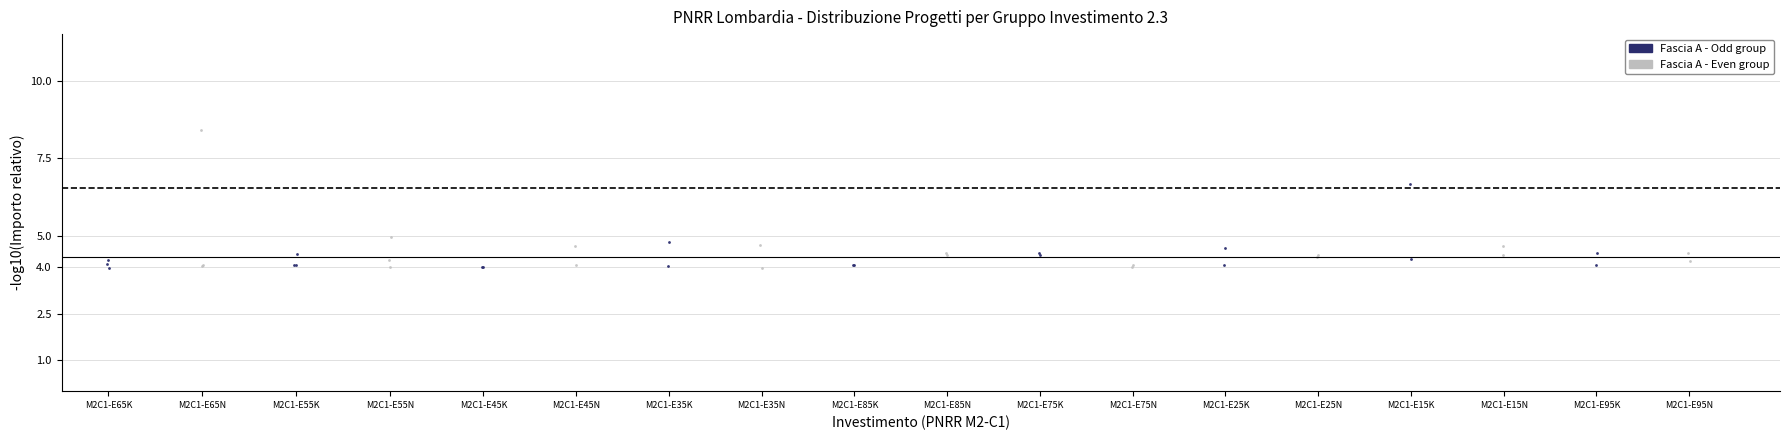

Which series contains the highest Y value?

Fascia A - Even group